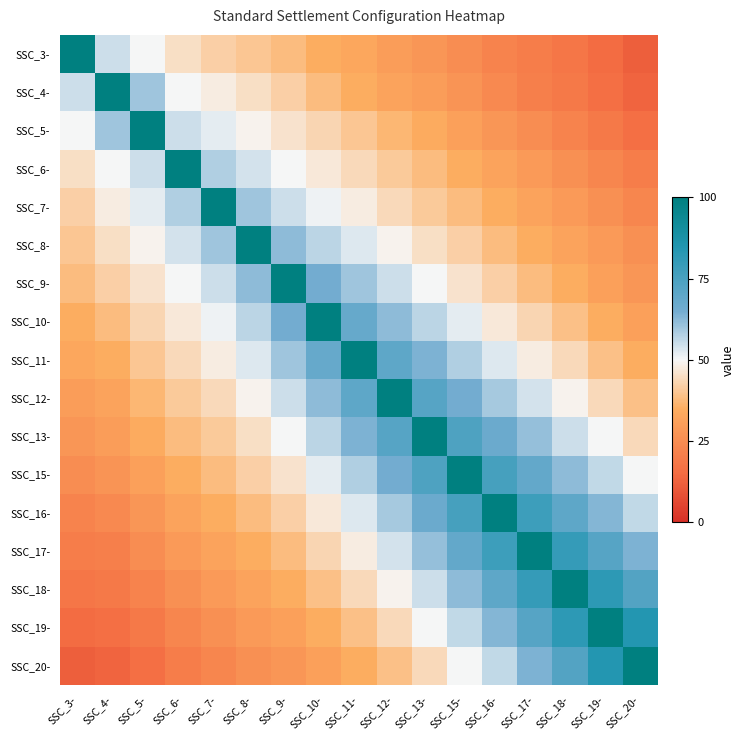

Reading left to right, transcribe all the data shown in this chart.

SSC_3-: SSC_3-=100	SSC_4-=55	SSC_5-=50	SSC_6-=45	SSC_7-=42	SSC_8-=40	SSC_9-=38	SSC_10-=35	SSC_11-=33	SSC_12-=30	SSC_13-=28	SSC_15-=25	SSC_16-=22	SSC_17-=20	SSC_18-=18	SSC_19-=15	SSC_20-=12
SSC_4-: SSC_3-=55	SSC_4-=100	SSC_5-=60	SSC_6-=50	SSC_7-=48	SSC_8-=45	SSC_9-=42	SSC_10-=38	SSC_11-=35	SSC_12-=32	SSC_13-=30	SSC_15-=27	SSC_16-=24	SSC_17-=21	SSC_18-=19	SSC_19-=16	SSC_20-=13
SSC_5-: SSC_3-=50	SSC_4-=60	SSC_5-=100	SSC_6-=55	SSC_7-=52	SSC_8-=49	SSC_9-=46	SSC_10-=43	SSC_11-=40	SSC_12-=37	SSC_13-=34	SSC_15-=31	SSC_16-=28	SSC_17-=25	SSC_18-=22	SSC_19-=19	SSC_20-=16
SSC_6-: SSC_3-=45	SSC_4-=50	SSC_5-=55	SSC_6-=100	SSC_7-=58	SSC_8-=54	SSC_9-=50	SSC_10-=47	SSC_11-=44	SSC_12-=41	SSC_13-=38	SSC_15-=35	SSC_16-=32	SSC_17-=29	SSC_18-=26	SSC_19-=23	SSC_20-=20
SSC_7-: SSC_3-=42	SSC_4-=48	SSC_5-=52	SSC_6-=58	SSC_7-=100	SSC_8-=60	SSC_9-=55	SSC_10-=51	SSC_11-=48	SSC_12-=44	SSC_13-=41	SSC_15-=38	SSC_16-=35	SSC_17-=32	SSC_18-=29	SSC_19-=26	SSC_20-=23
SSC_8-: SSC_3-=40	SSC_4-=45	SSC_5-=49	SSC_6-=54	SSC_7-=60	SSC_8-=100	SSC_9-=62	SSC_10-=57	SSC_11-=53	SSC_12-=49	SSC_13-=45	SSC_15-=42	SSC_16-=38	SSC_17-=35	SSC_18-=32	SSC_19-=29	SSC_20-=26
SSC_9-: SSC_3-=38	SSC_4-=42	SSC_5-=46	SSC_6-=50	SSC_7-=55	SSC_8-=62	SSC_9-=100	SSC_10-=65	SSC_11-=60	SSC_12-=55	SSC_13-=50	SSC_15-=46	SSC_16-=42	SSC_17-=38	SSC_18-=35	SSC_19-=31	SSC_20-=28
SSC_10-: SSC_3-=35	SSC_4-=38	SSC_5-=43	SSC_6-=47	SSC_7-=51	SSC_8-=57	SSC_9-=65	SSC_10-=100	SSC_11-=68	SSC_12-=62	SSC_13-=57	SSC_15-=52	SSC_16-=47	SSC_17-=43	SSC_18-=39	SSC_19-=35	SSC_20-=31
SSC_11-: SSC_3-=33	SSC_4-=35	SSC_5-=40	SSC_6-=44	SSC_7-=48	SSC_8-=53	SSC_9-=60	SSC_10-=68	SSC_11-=100	SSC_12-=70	SSC_13-=64	SSC_15-=58	SSC_16-=53	SSC_17-=48	SSC_18-=44	SSC_19-=39	SSC_20-=35
SSC_12-: SSC_3-=30	SSC_4-=32	SSC_5-=37	SSC_6-=41	SSC_7-=44	SSC_8-=49	SSC_9-=55	SSC_10-=62	SSC_11-=70	SSC_12-=100	SSC_13-=72	SSC_15-=65	SSC_16-=59	SSC_17-=54	SSC_18-=49	SSC_19-=44	SSC_20-=39
SSC_13-: SSC_3-=28	SSC_4-=30	SSC_5-=34	SSC_6-=38	SSC_7-=41	SSC_8-=45	SSC_9-=50	SSC_10-=57	SSC_11-=64	SSC_12-=72	SSC_13-=100	SSC_15-=74	SSC_16-=67	SSC_17-=61	SSC_18-=55	SSC_19-=50	SSC_20-=44
SSC_15-: SSC_3-=25	SSC_4-=27	SSC_5-=31	SSC_6-=35	SSC_7-=38	SSC_8-=42	SSC_9-=46	SSC_10-=52	SSC_11-=58	SSC_12-=65	SSC_13-=74	SSC_15-=100	SSC_16-=76	SSC_17-=69	SSC_18-=62	SSC_19-=56	SSC_20-=50
SSC_16-: SSC_3-=22	SSC_4-=24	SSC_5-=28	SSC_6-=32	SSC_7-=35	SSC_8-=38	SSC_9-=42	SSC_10-=47	SSC_11-=53	SSC_12-=59	SSC_13-=67	SSC_15-=76	SSC_16-=100	SSC_17-=78	SSC_18-=70	SSC_19-=63	SSC_20-=56
SSC_17-: SSC_3-=20	SSC_4-=21	SSC_5-=25	SSC_6-=29	SSC_7-=32	SSC_8-=35	SSC_9-=38	SSC_10-=43	SSC_11-=48	SSC_12-=54	SSC_13-=61	SSC_15-=69	SSC_16-=78	SSC_17-=100	SSC_18-=80	SSC_19-=72	SSC_20-=64
SSC_18-: SSC_3-=18	SSC_4-=19	SSC_5-=22	SSC_6-=26	SSC_7-=29	SSC_8-=32	SSC_9-=35	SSC_10-=39	SSC_11-=44	SSC_12-=49	SSC_13-=55	SSC_15-=62	SSC_16-=70	SSC_17-=80	SSC_18-=100	SSC_19-=82	SSC_20-=73
SSC_19-: SSC_3-=15	SSC_4-=16	SSC_5-=19	SSC_6-=23	SSC_7-=26	SSC_8-=29	SSC_9-=31	SSC_10-=35	SSC_11-=39	SSC_12-=44	SSC_13-=50	SSC_15-=56	SSC_16-=63	SSC_17-=72	SSC_18-=82	SSC_19-=100	SSC_20-=84
SSC_20-: SSC_3-=12	SSC_4-=13	SSC_5-=16	SSC_6-=20	SSC_7-=23	SSC_8-=26	SSC_9-=28	SSC_10-=31	SSC_11-=35	SSC_12-=39	SSC_13-=44	SSC_15-=50	SSC_16-=56	SSC_17-=64	SSC_18-=73	SSC_19-=84	SSC_20-=100